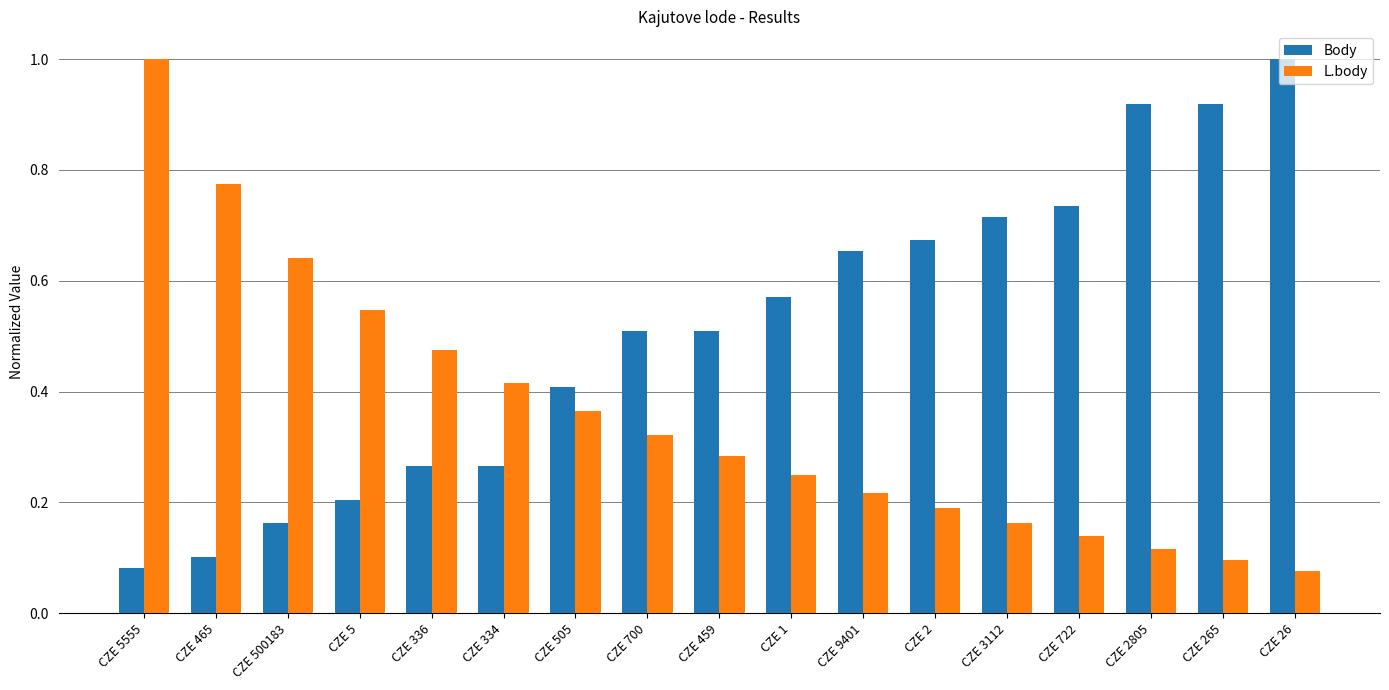

What is the label of the 2nd bar from the right?

CZE 265